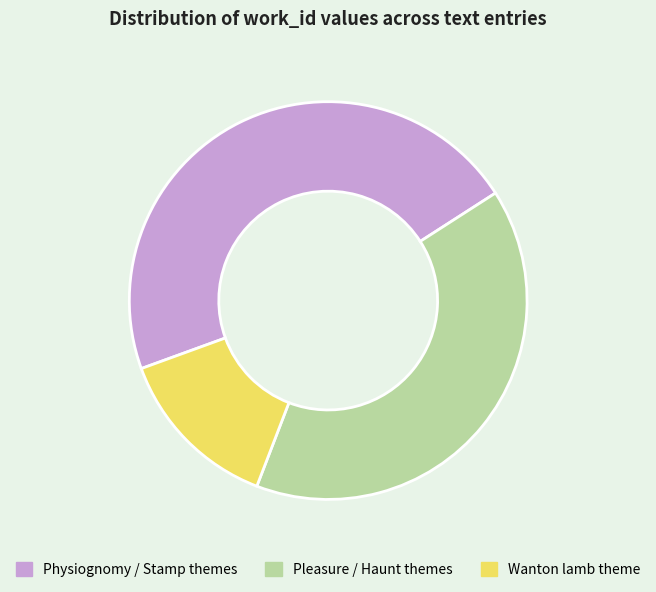

What is the smallest slice in the pie chart?

Wanton lamb theme